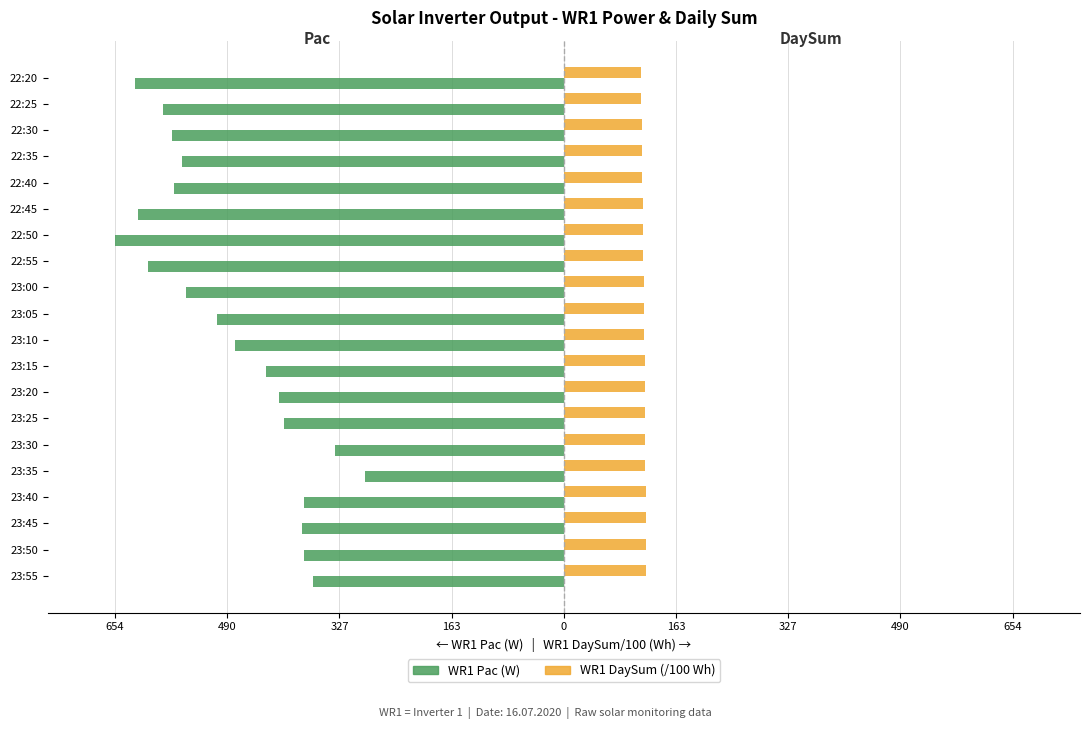

Reading left to right, transcribe all the data shown in this chart.

WR1 Pac (W): -366.0	-379.0	-382.0	-379.0	-290.0	-333.0	-408.0	-415.0	-434.0	-479.0	-505.0	-551.0	-606.0	-654.0	-621.0	-568.0	-557.0	-571.0	-584.0	-625.0
WR1 DaySum (/100 Wh): 120.0	119.7	119.4	119.1	118.8	118.5	118.3	117.9	117.6	117.2	116.8	116.4	115.9	115.4	114.9	114.4	113.9	113.4	113.0	112.5